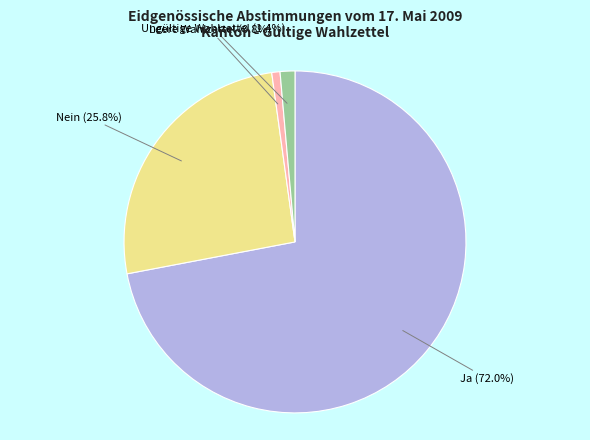

How many segments does this pie chart have?

4